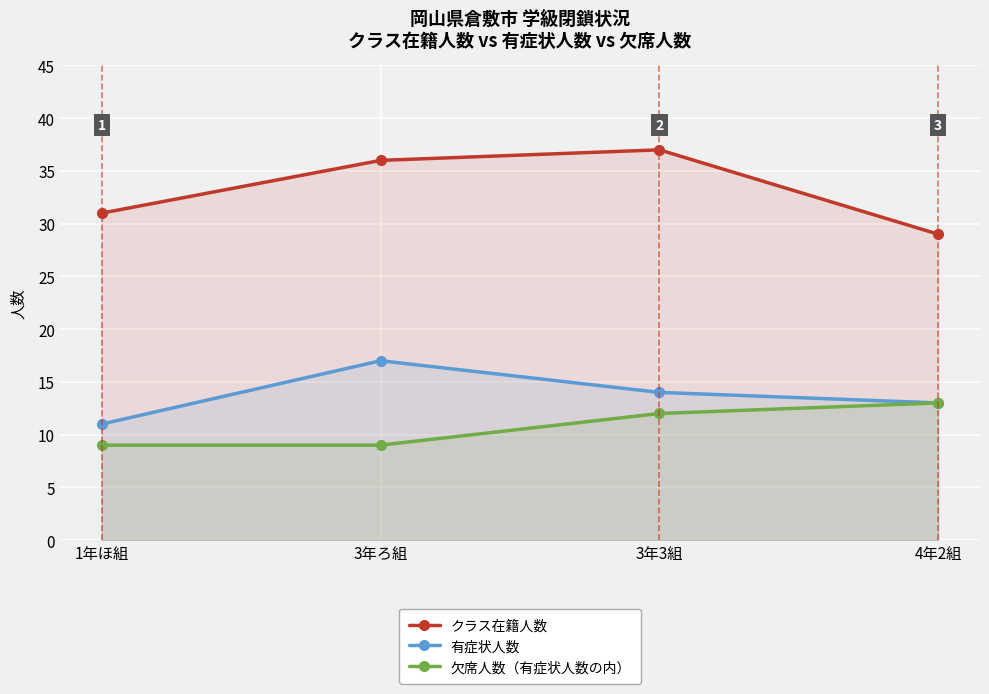

What is the label of the 2nd point from the right?

3年3組